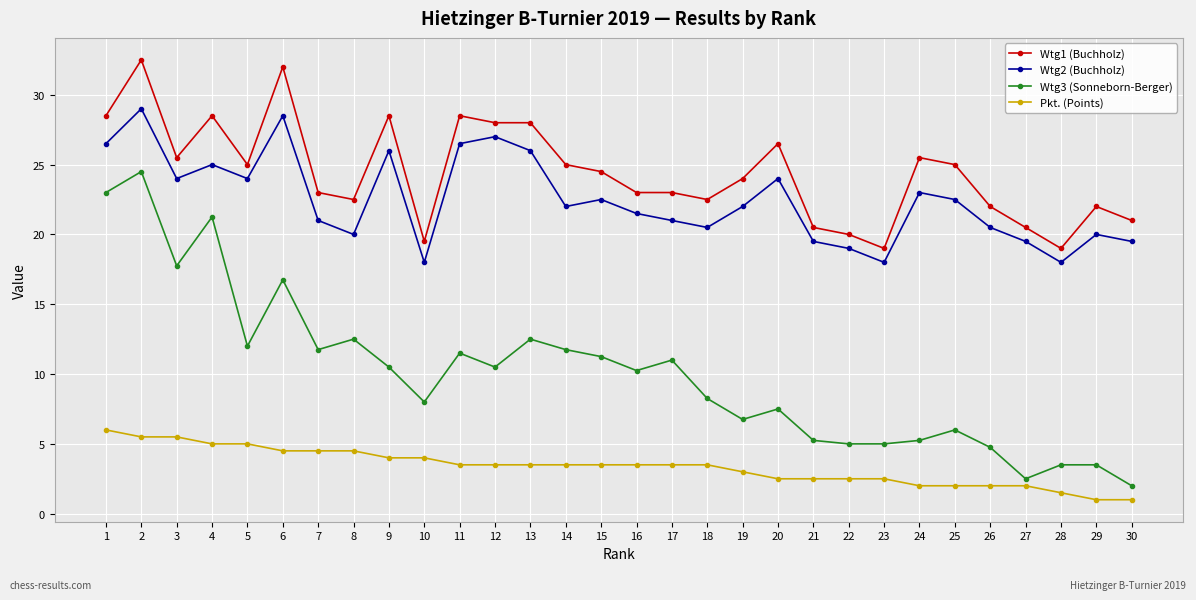

What is the minimum value for Wtg1 (Buchholz)?

19.0